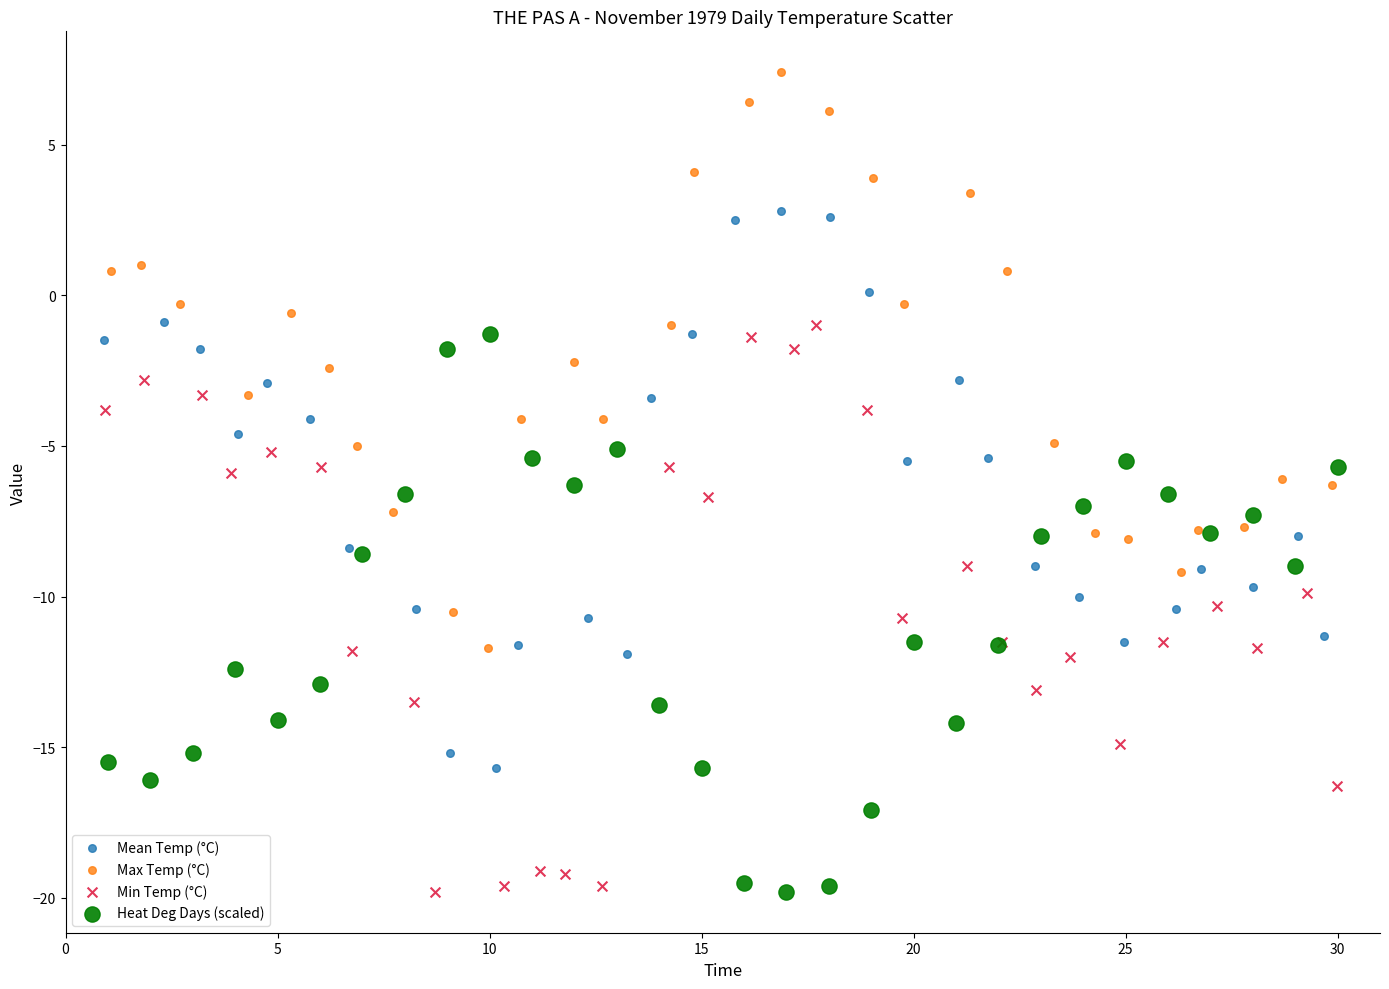

Which series contains the highest Y value?

Max Temp (°C)